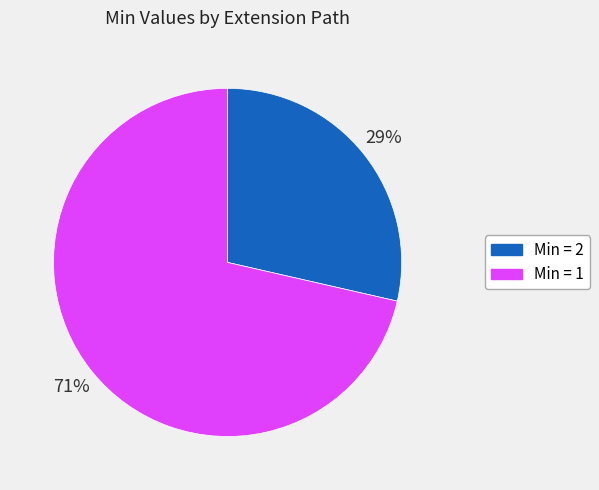

To the nearest percent, what is the average slice percentage?

50%